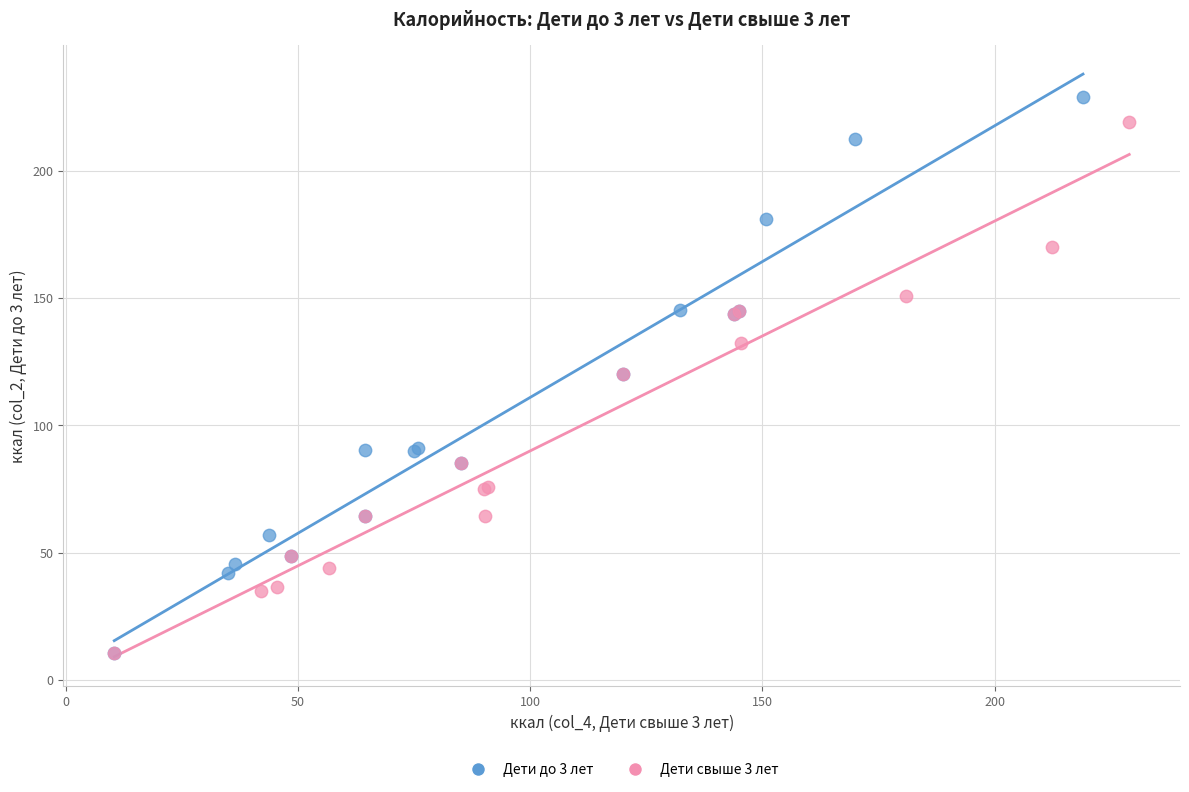

Which series has the widest spread of Y values?

Дети до 3 лет